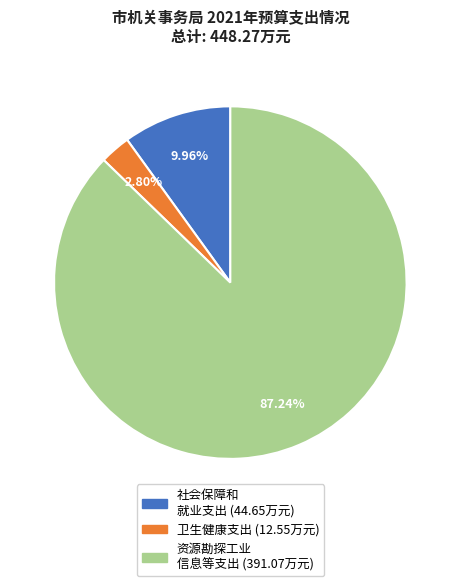

To the nearest percent, what is the difference between the largest and smallest slice percentages?

84%